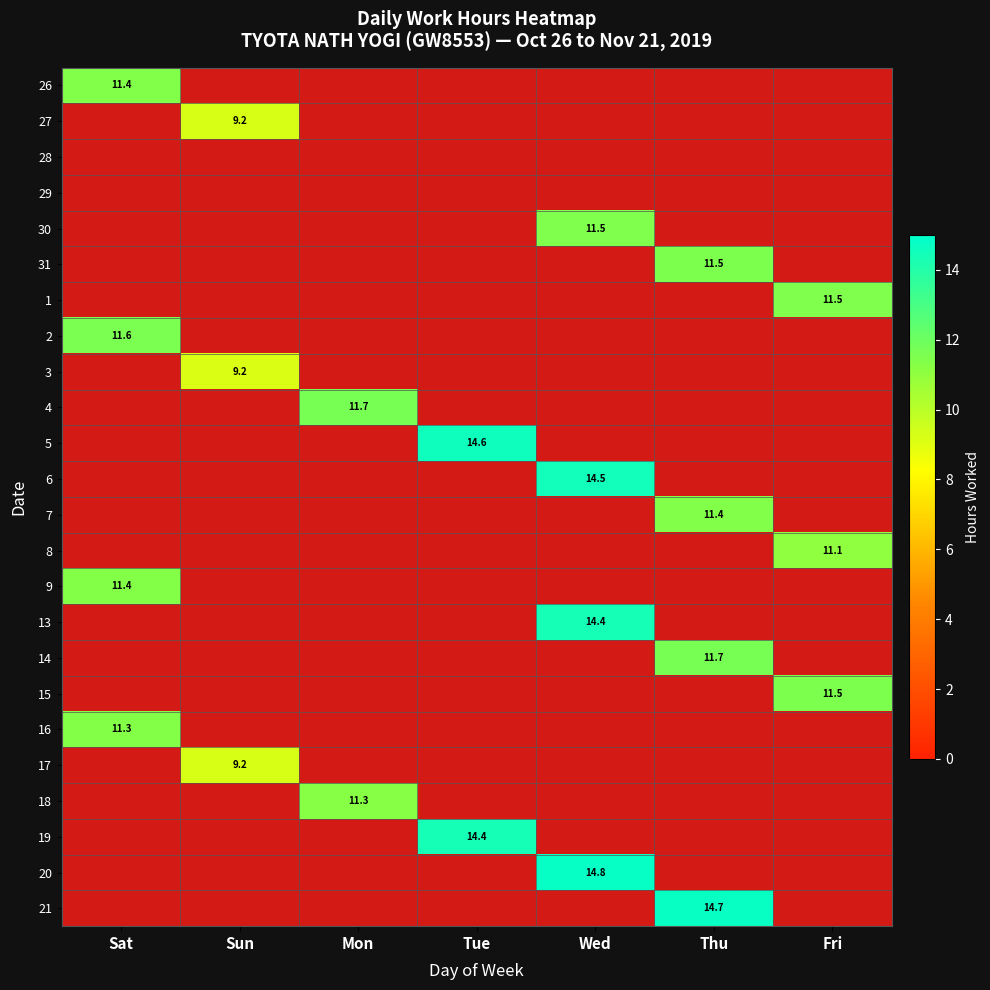

Is it true that 3 equals 6.4 at Sun?

False